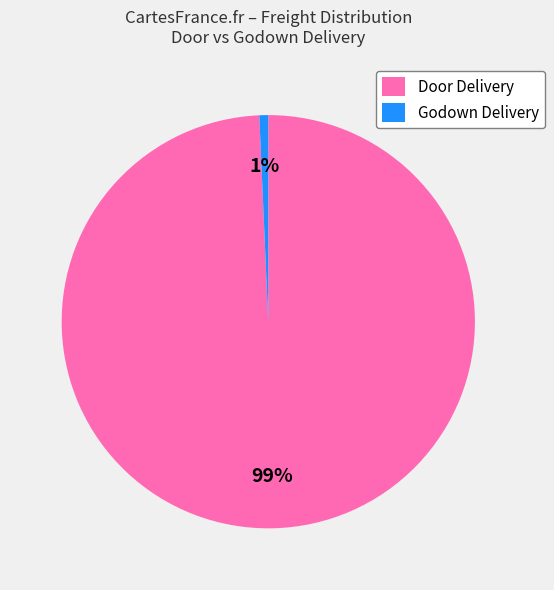

To the nearest percent, what percentage of the pie is Door Delivery?

99%